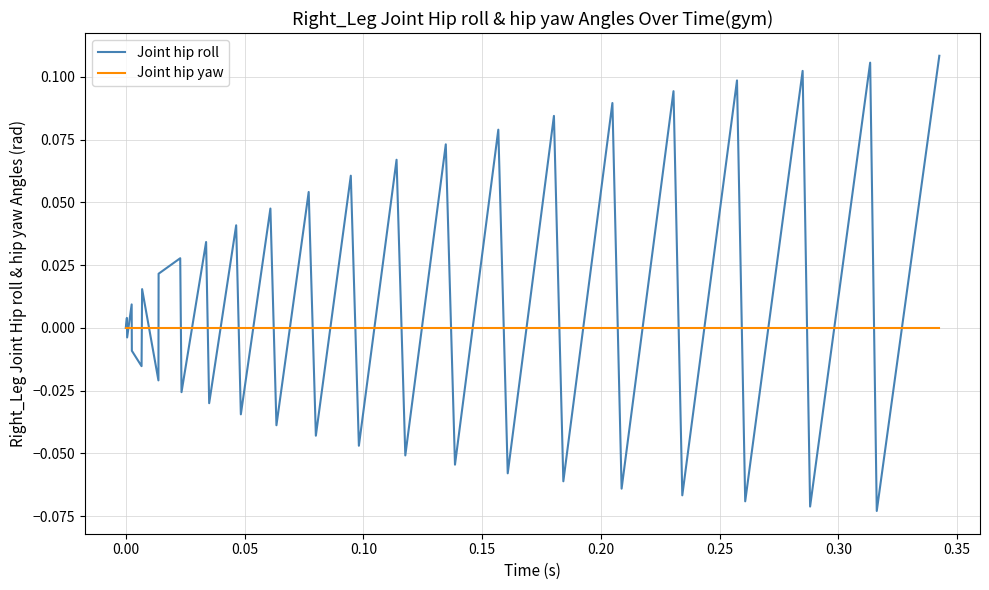

Which series has the largest range (max minus min)?

Joint hip roll